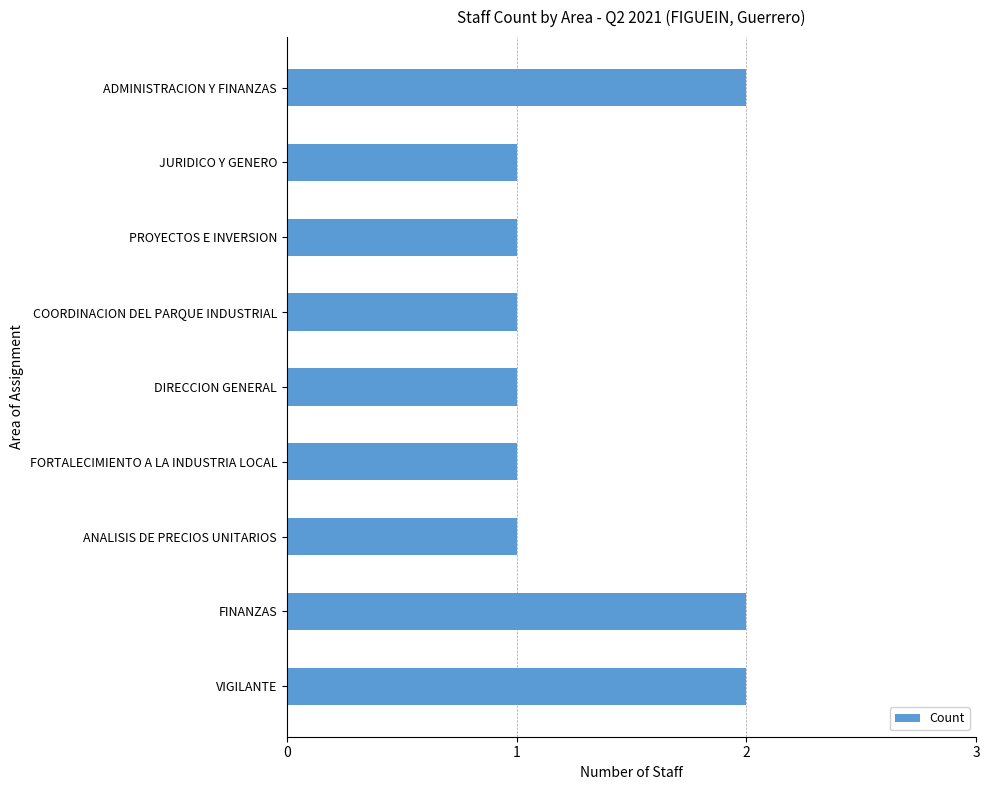

Approximately how many times larger is the value at FINANZAS compared to COORDINACION DEL PARQUE INDUSTRIAL?

2.0